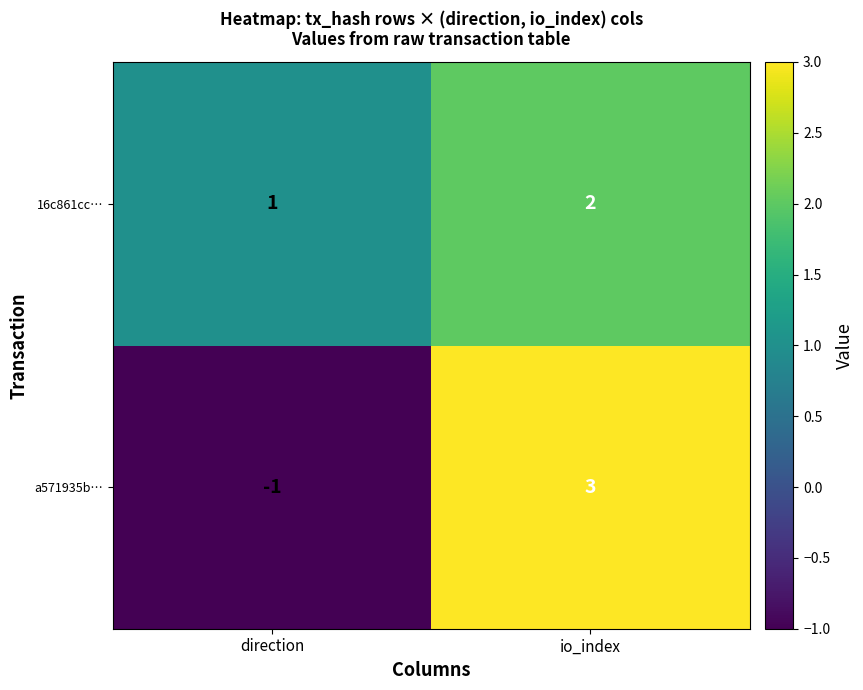

Rank the series at io_index from lowest to highest value.

16c861cc…, a571935b…